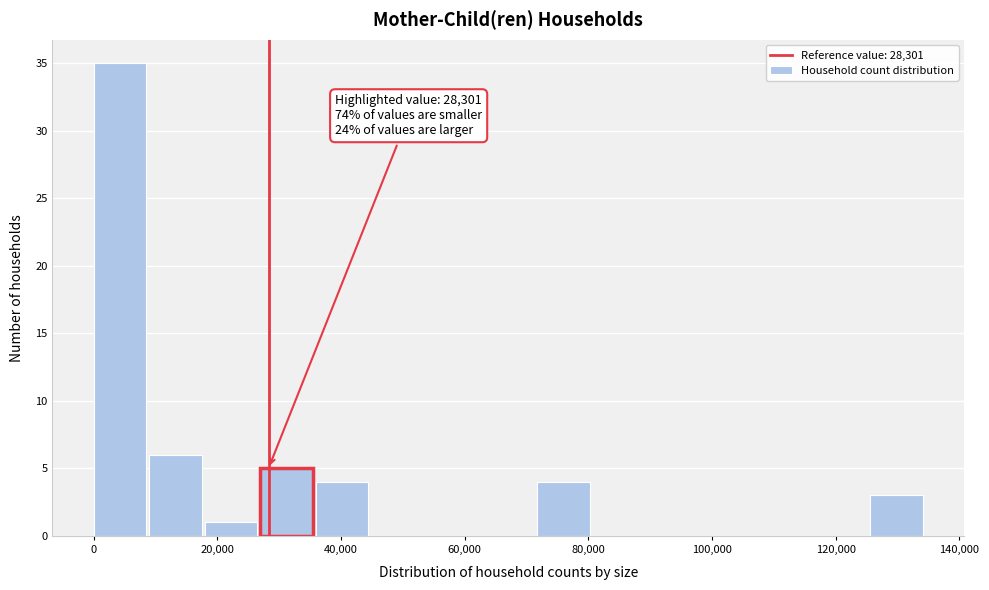

Which range on the x-axis has the tallest bar?

0 to 10000